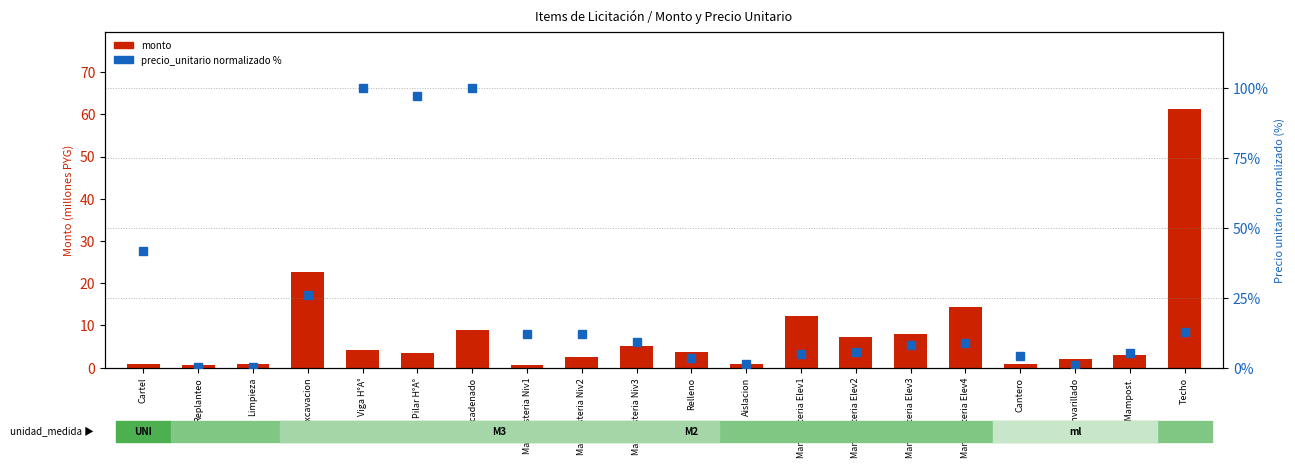

Is it true that monto (M PYG) equals 7.9 at Mamposteria Elev3?

True